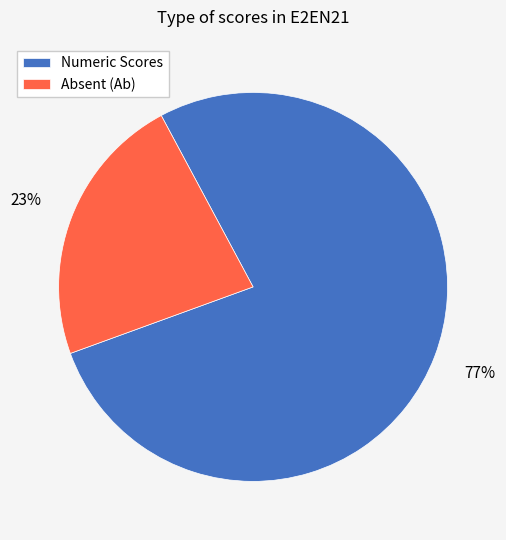

To the nearest percent, what percentage of the pie is Numeric Scores?

77%